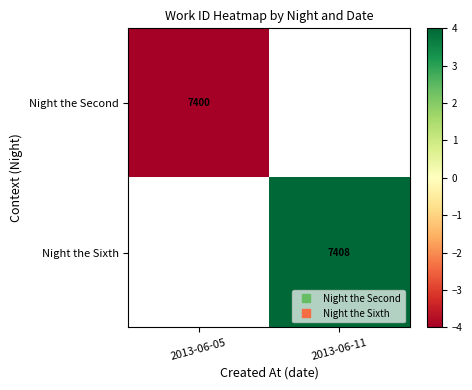

At 2013-06-05, list the series in order from largest to smallest.

Night the Second, Night the Sixth